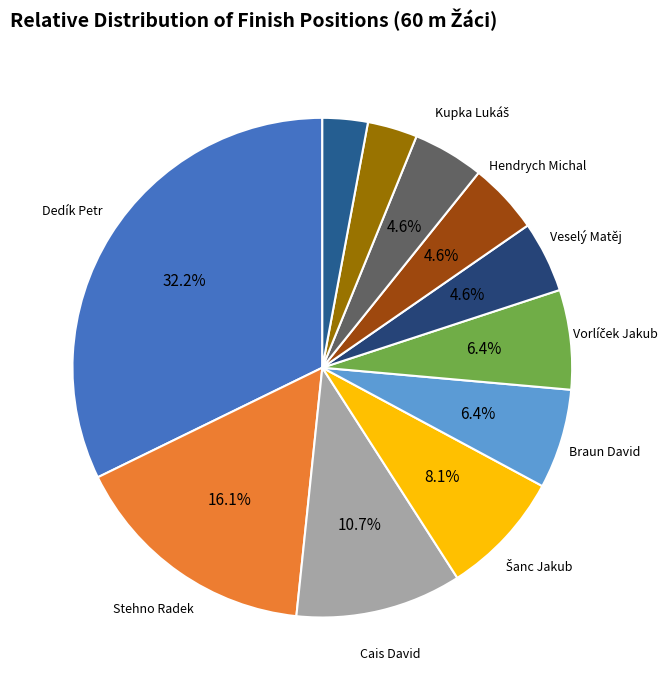

Is there a majority slice in this chart?

No